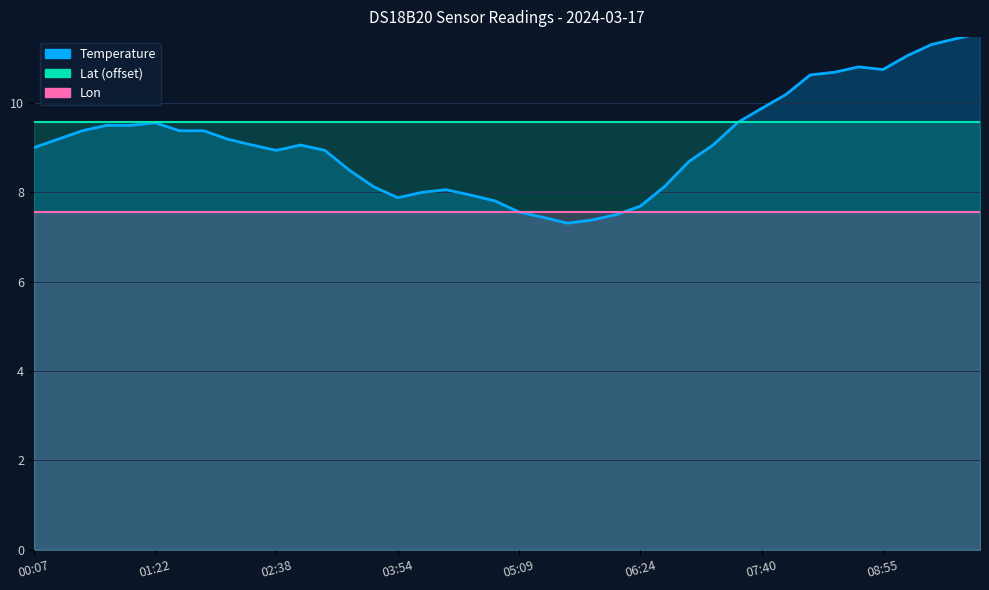

Where is Lon nearest to the value 7?

00:07